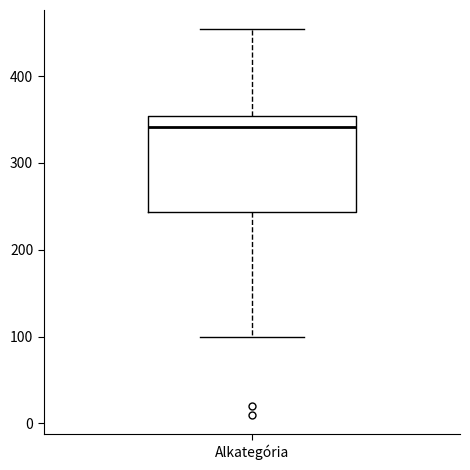

Read this box plot against the y-axis: the position of the median line, the range covered by the box, and the ends of both whiskers. The values are not printed on the chart, so give them approximately, as read against the axis.

median 340, box 240 to 350, whiskers 100 to 450